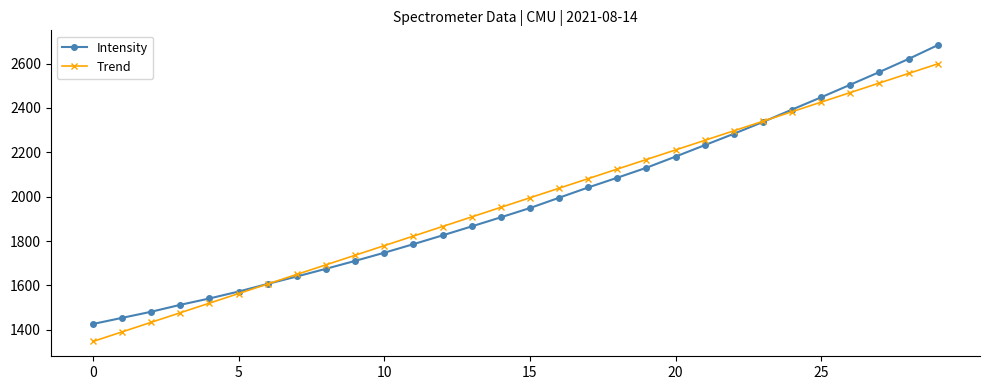

How many lines are shown in the chart?

2